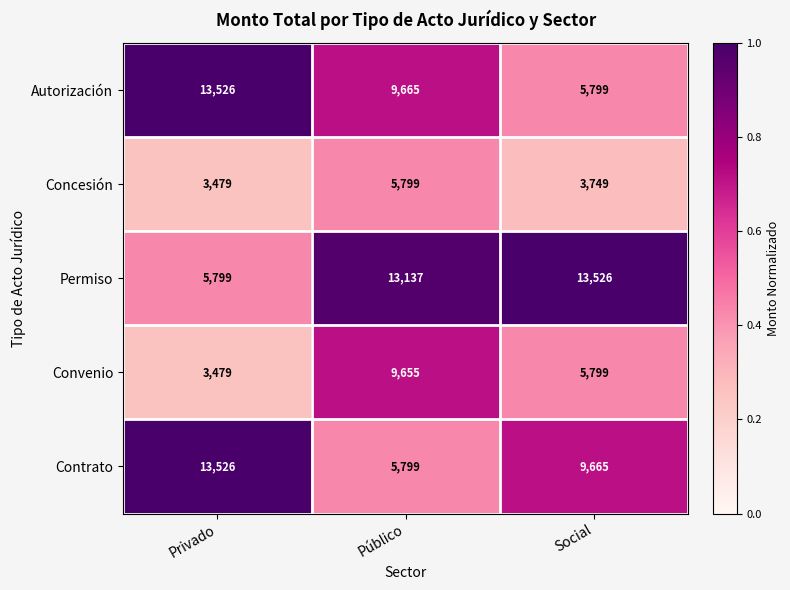

What is the difference between the maximum and minimum values in the Contrato series?

7727